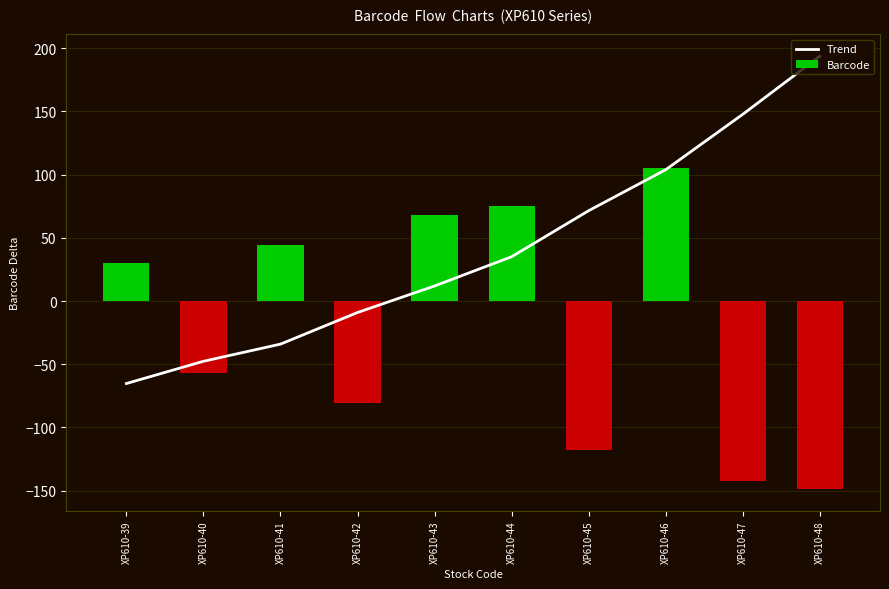

The Barcode series shows -203.6 at XP610-48. True or false?

False